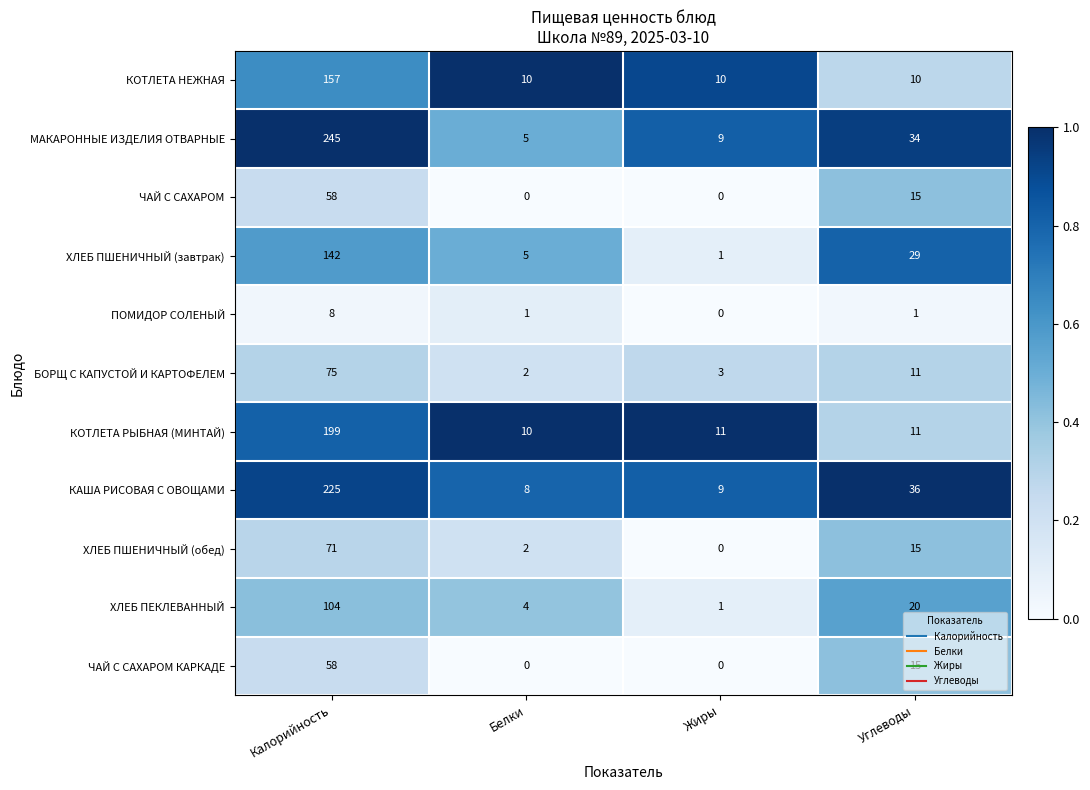

The value of КОТЛЕТА РЫБНАЯ (МИНТАЙ) at Калорийность is 100. True or false?

False